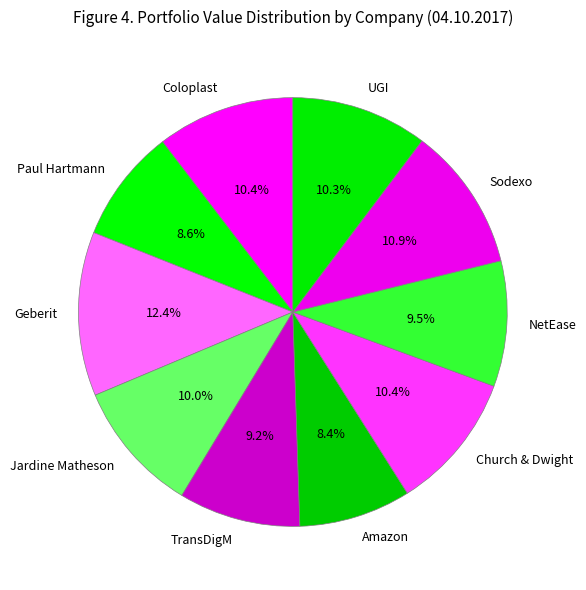

The Amazon slice represents 8% of the pie. True or false?

True